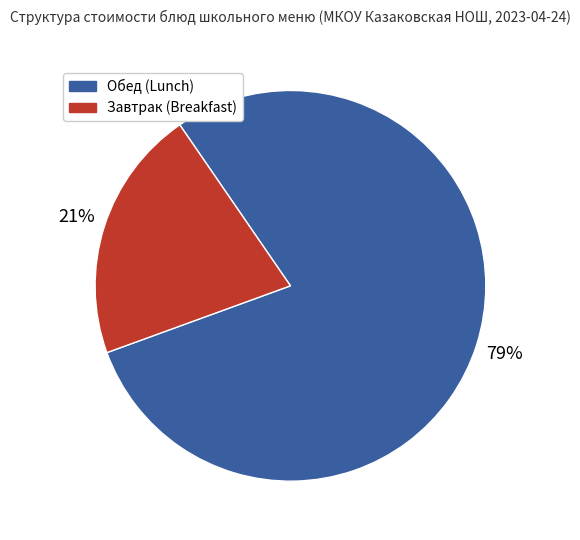

What is the ratio of the value at Обед (Lunch) to the value at Завтрак (Breakfast)?

3.8